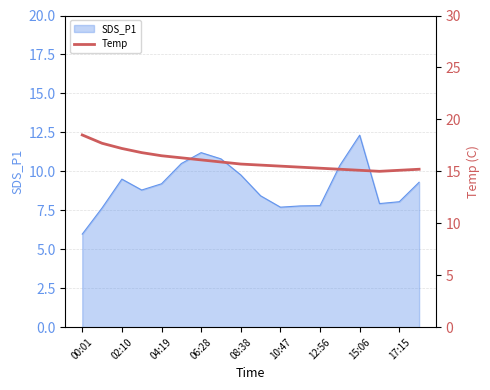

What is the highest value of the SDS_P1 series?

12.3